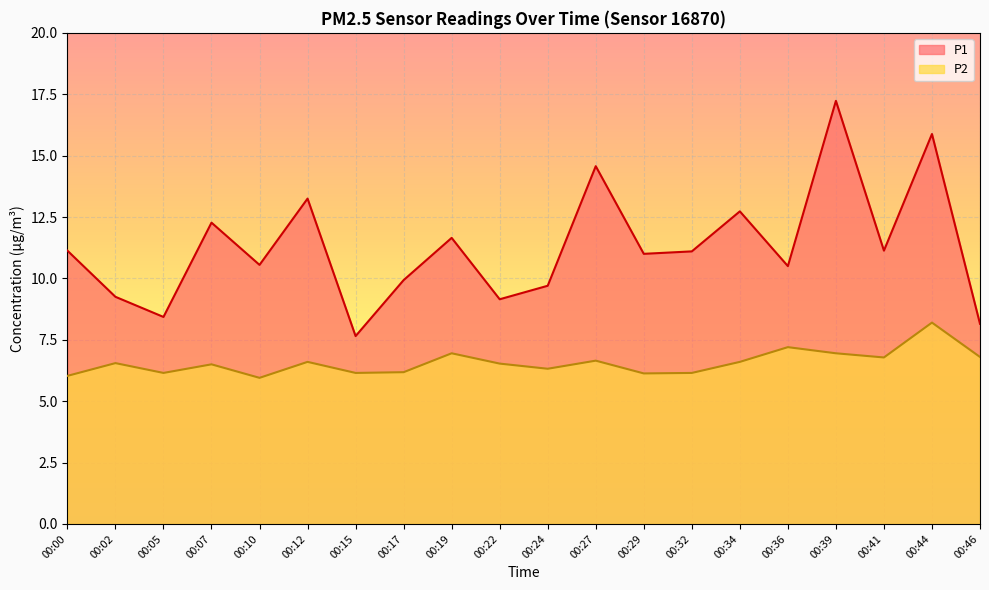

Which series changed the most between 00:12 and 00:24?

P1